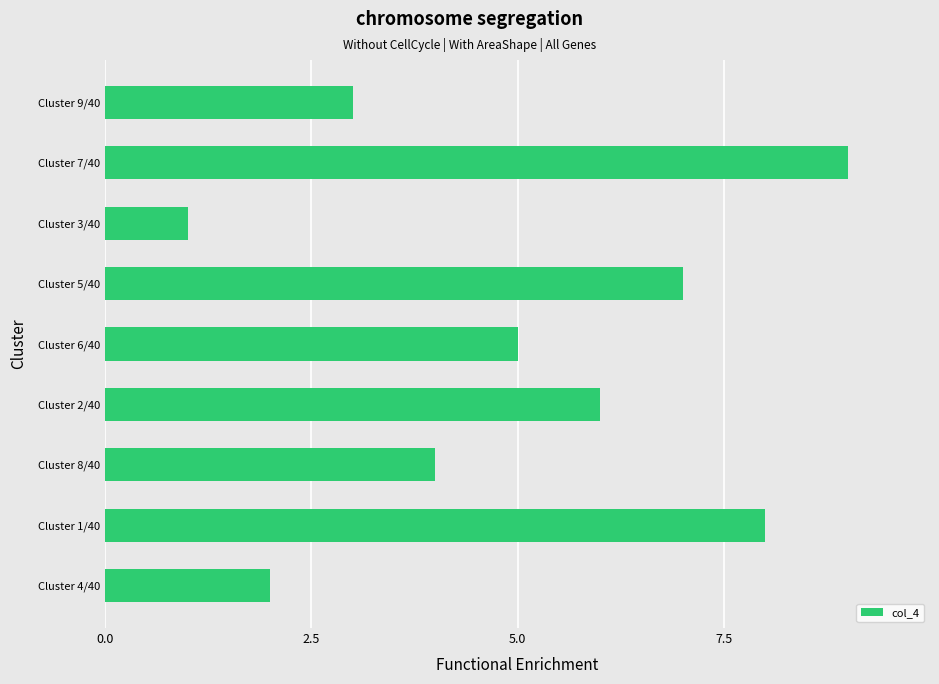

List the labels in order of value, largest first.

Cluster 7/40, Cluster 1/40, Cluster 5/40, Cluster 2/40, Cluster 6/40, Cluster 8/40, Cluster 9/40, Cluster 4/40, Cluster 3/40